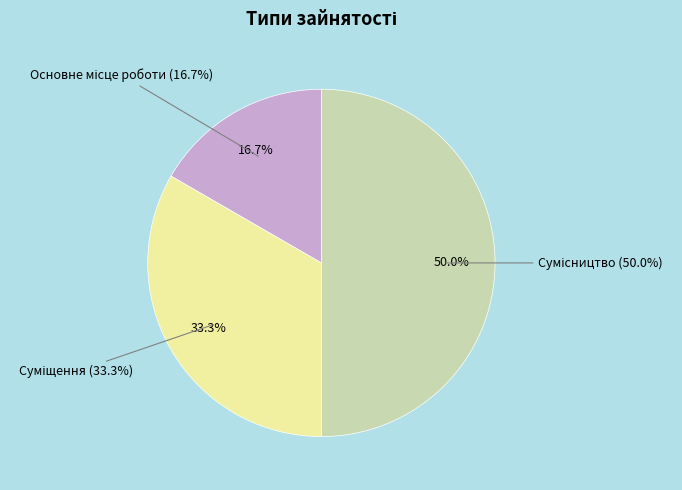

Which has a higher value, Основне місце роботи or Суміщення?

Суміщення